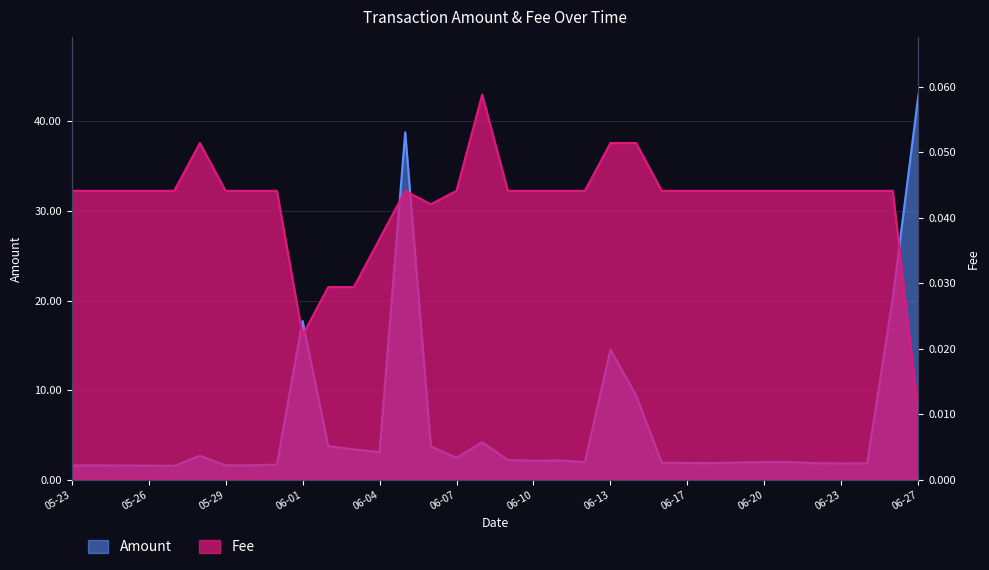

Reading left to right, what are all the values shown in this chart?

Amount: 1.6	1.6	1.6	1.6	1.5	2.7	1.6	1.6	1.7	17.7	3.7	3.4	3.1	38.8	3.7	2.4	4.2	2.2	2.1	2.1	1.9	14.5	9.4	1.9	1.9	1.8	1.9	1.9	2.0	1.8	1.8	1.8	20.3	43.0
Fee: 0.0	0.0	0.0	0.0	0.0	0.1	0.0	0.0	0.0	0.0	0.0	0.0	0.0	0.0	0.0	0.0	0.1	0.0	0.0	0.0	0.0	0.1	0.1	0.0	0.0	0.0	0.0	0.0	0.0	0.0	0.0	0.0	0.0	0.0